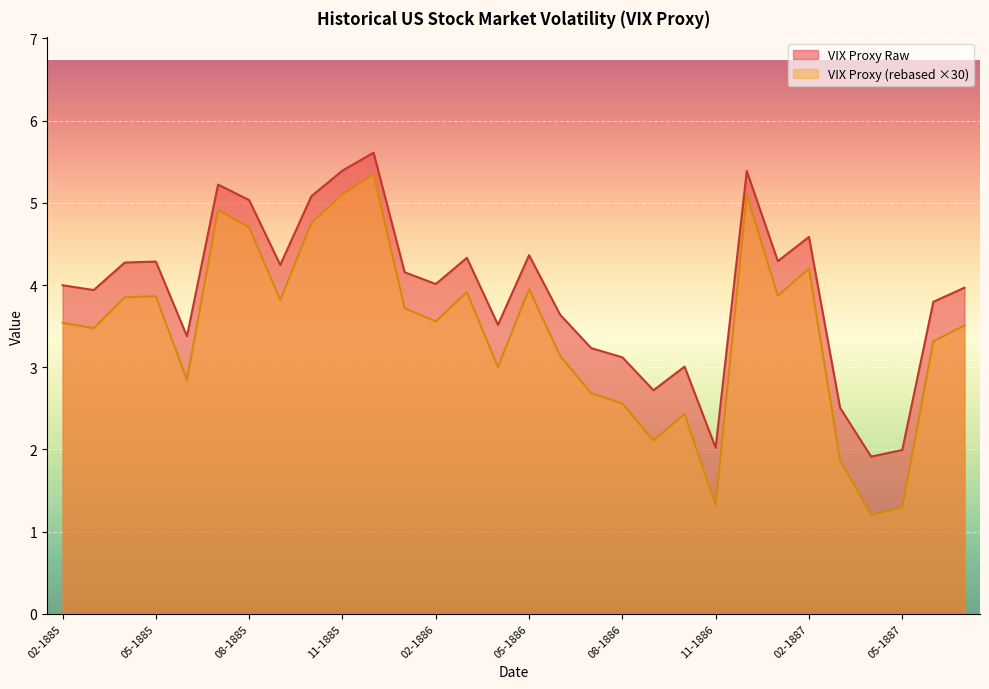

True or false: VIX Proxy Raw and VIX Proxy (rebased) intersect in this chart.

False